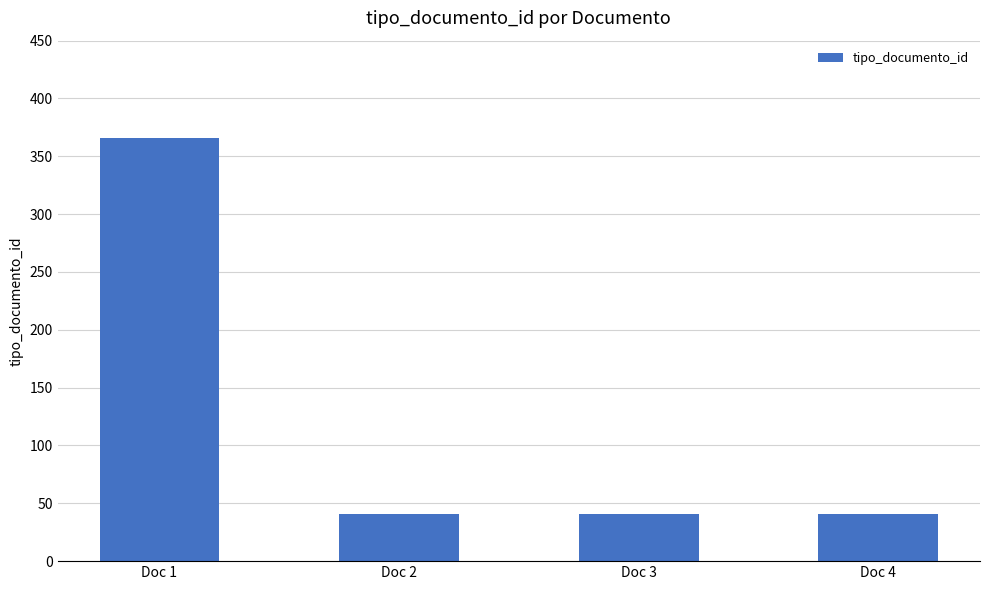

Which label corresponds to the largest value in the chart?

Doc 1